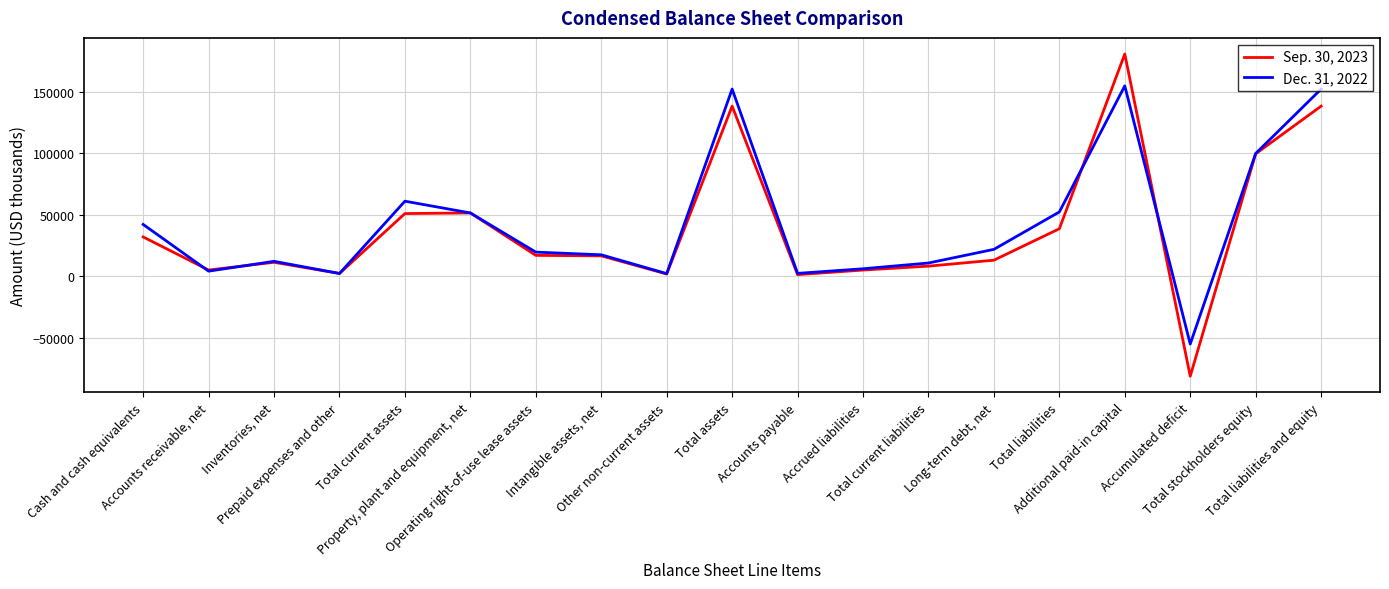

Which series has the largest total across all categories?

Dec. 31, 2022